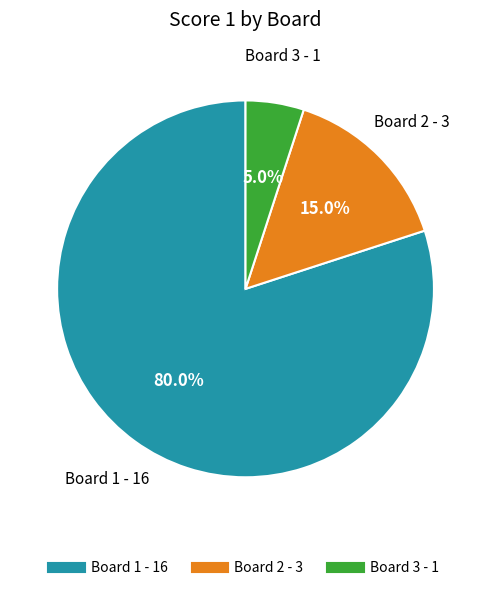

Which has a higher value, Board 1 or Board 2?

Board 1